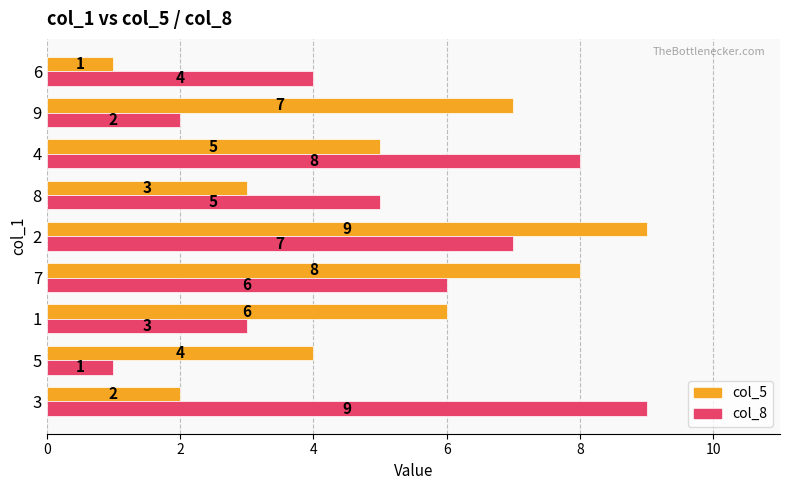

How many categories are shown in the chart?

9